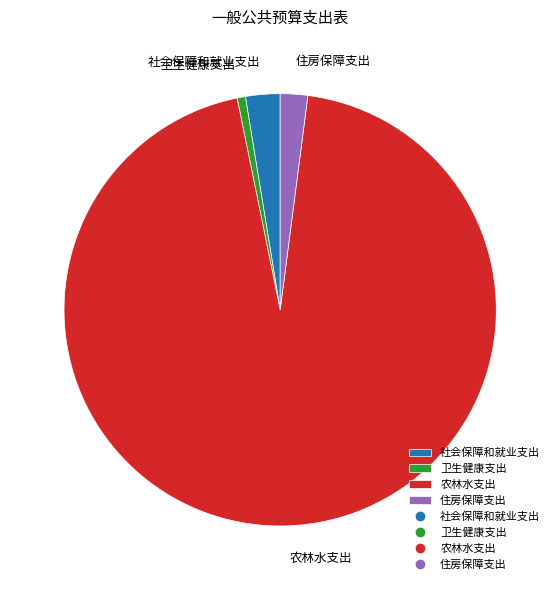

Combined, do 卫生健康支出 and 社会保障和就业支出 account for over 50%?

No